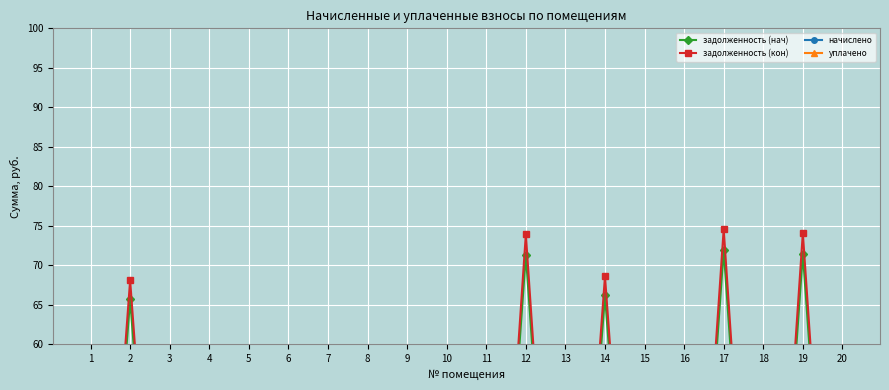

At which label does начислено first exceed 5?

3